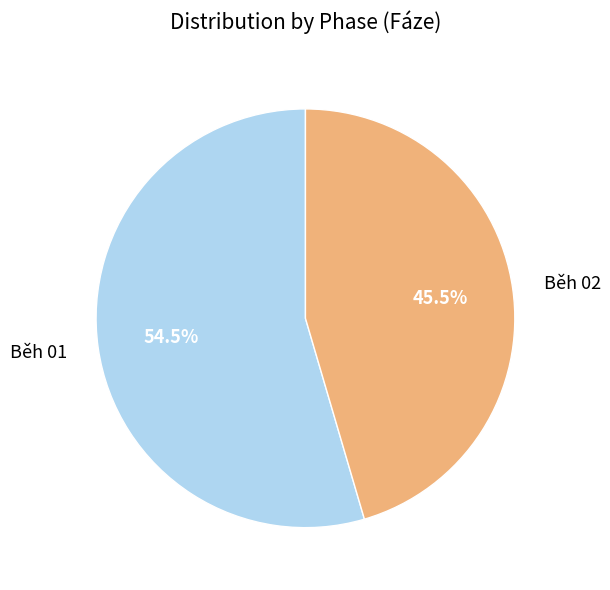

Count the number of slices in the pie.

2